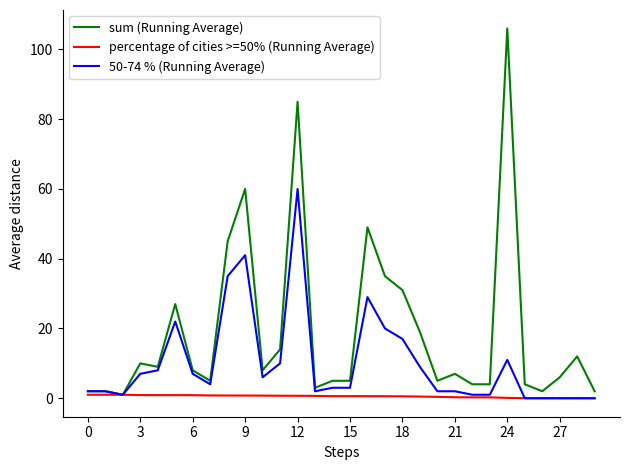

What is the greatest value displayed?

106.0